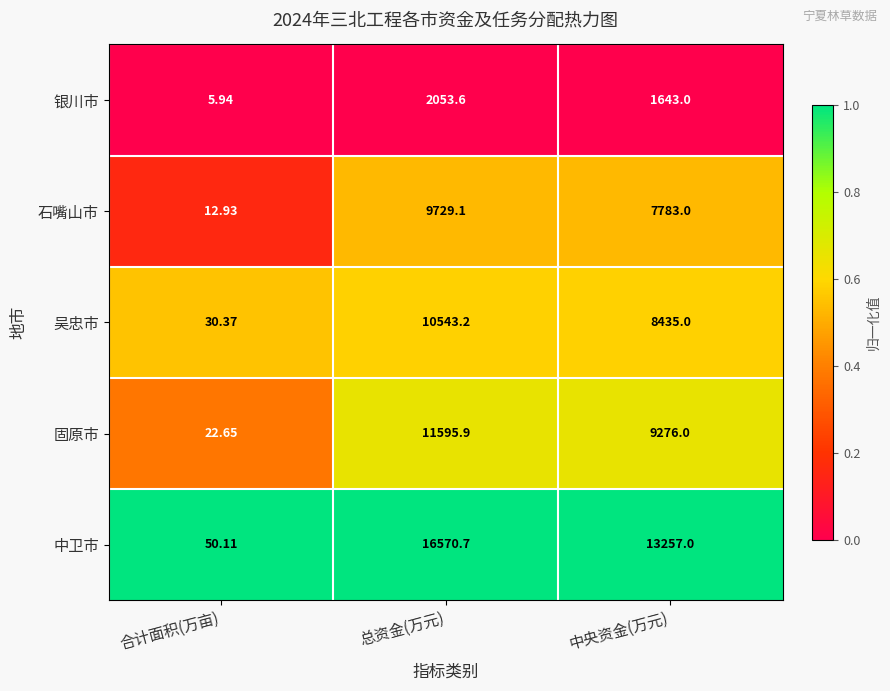

Which label corresponds to the largest value in the chart?

总资金(万元)